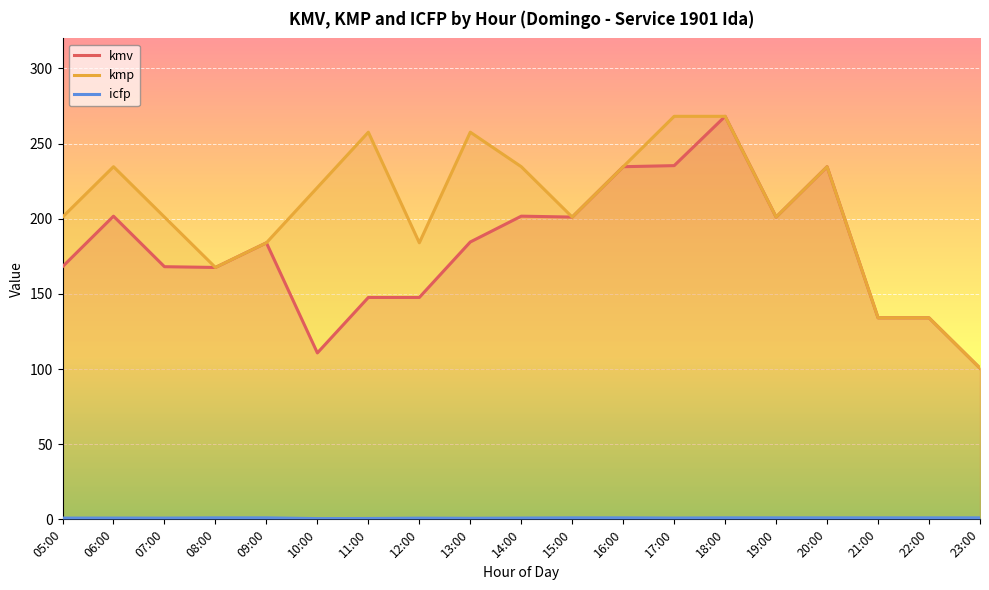

Is the value of kmv at 12:00 greater than the value of kmp at 18:00?

No